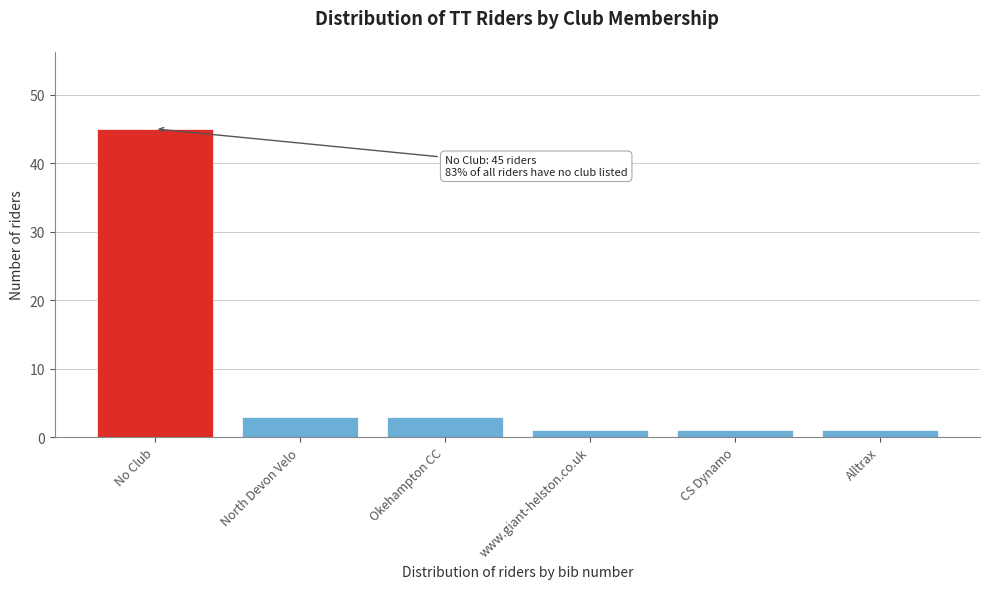

Reading left to right, list all the values displayed in this chart.

No Club=45	North Devon Velo=3	Okehampton CC=3	www.giant-helston.co.uk=1	CS Dynamo=1	Alltrax=1